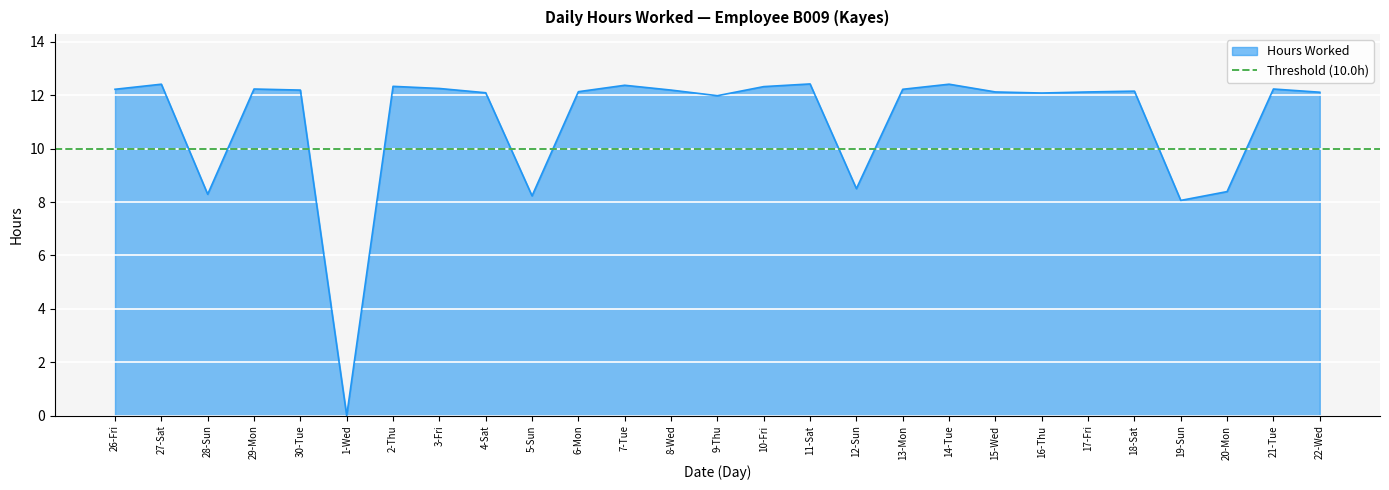

Which label corresponds to the smallest value in the chart?

1-Wed